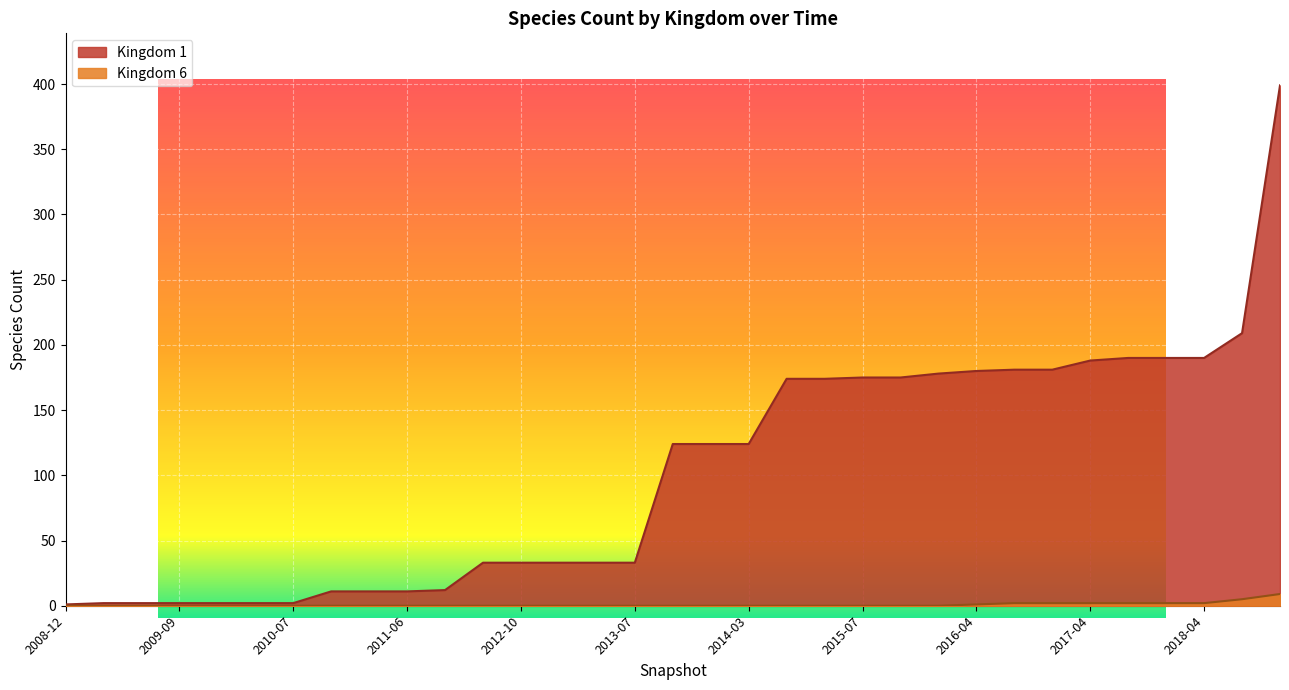

Which category has the highest value in the Kingdom 1 series?

2018-10